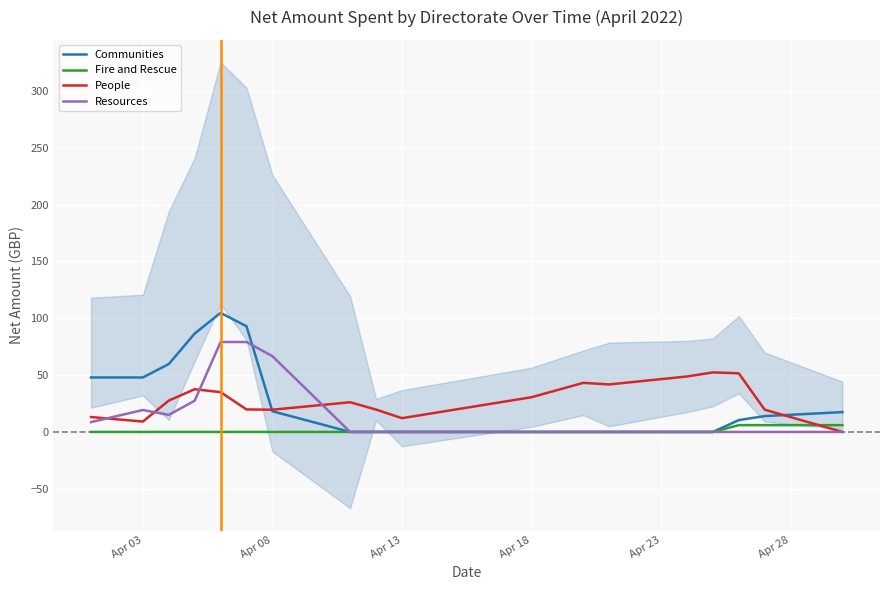

Is it true that Fire and Rescue equals 4.2 at Apr 13?

False